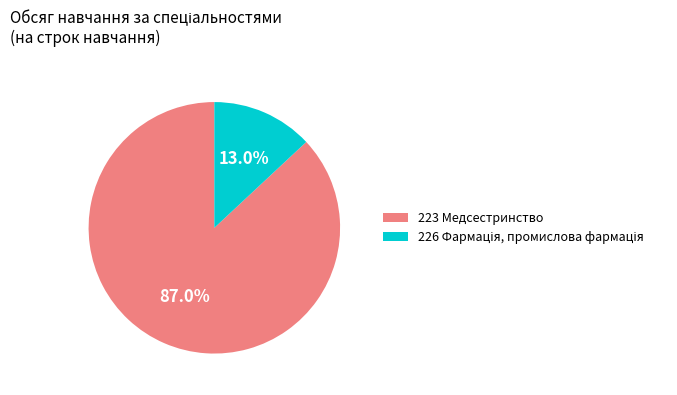

Does any single category account for the majority?

Yes